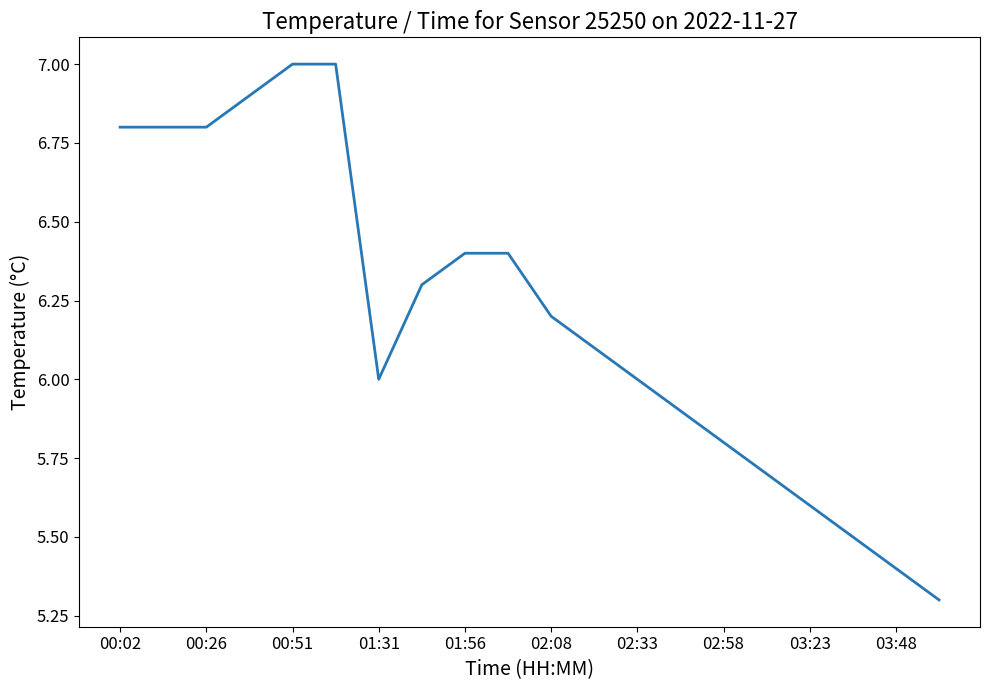

What is the average value?

6.2